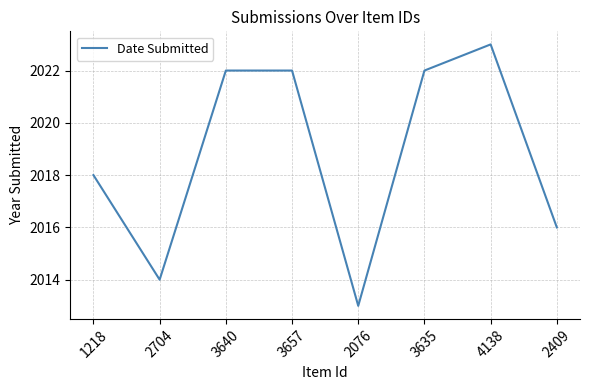

Count the values in the range 2016 to 2022.

5